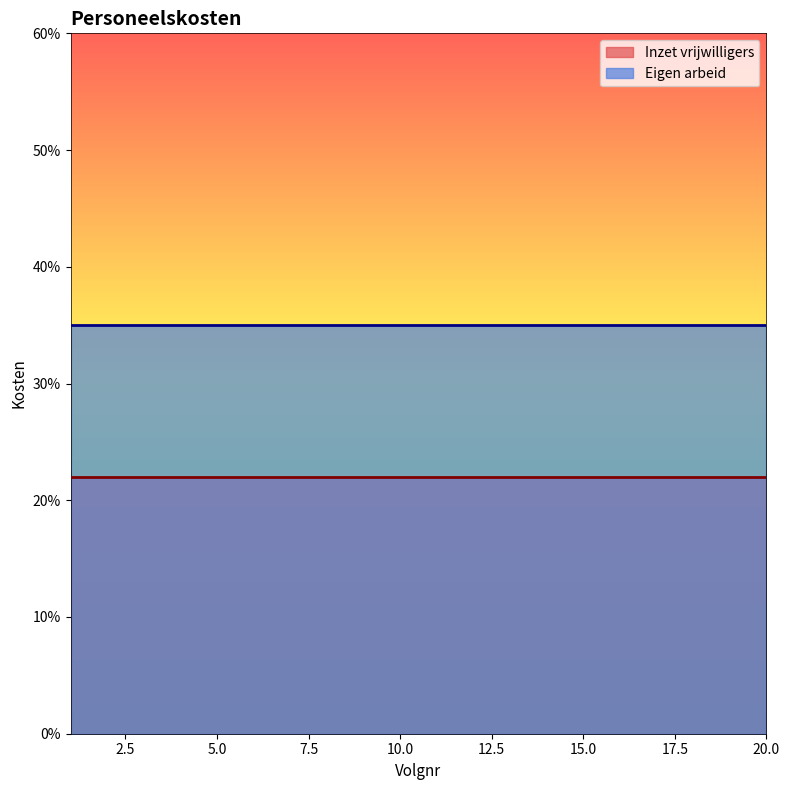

Reading left to right, extract all data points from this chart.

Inzet vrijwilligers: 1=22	2=22	3=22	4=22	5=22	6=22	7=22	8=22	9=22	10=22	11=22	12=22	13=22	14=22	15=22	16=22	17=22	18=22	19=22	20=22
Eigen arbeid: 1=35	2=35	3=35	4=35	5=35	6=35	7=35	8=35	9=35	10=35	11=35	12=35	13=35	14=35	15=35	16=35	17=35	18=35	19=35	20=35